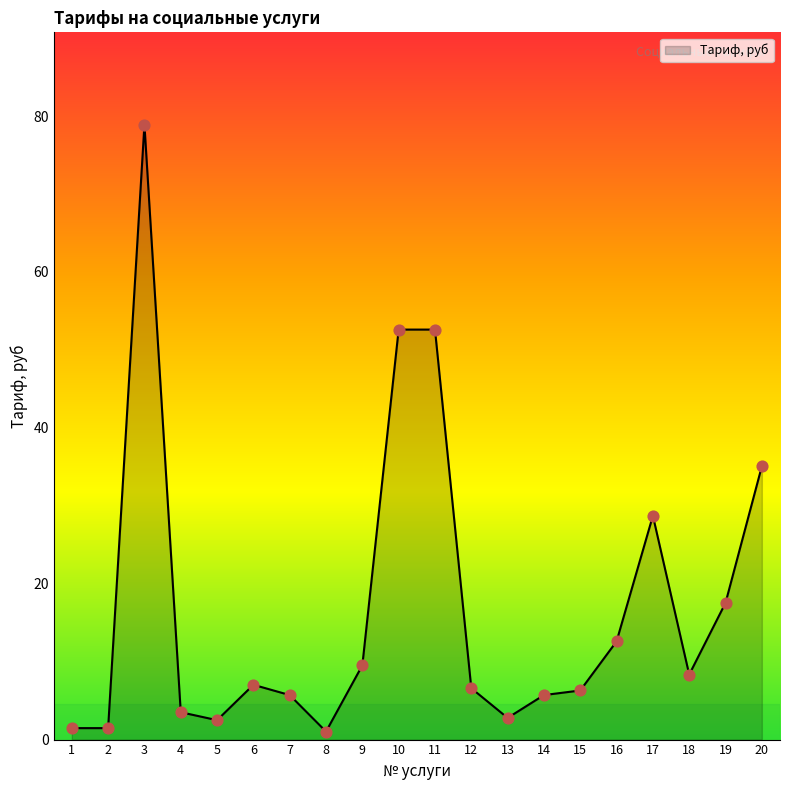

What is the change in value from 9 to 19?

+8.0